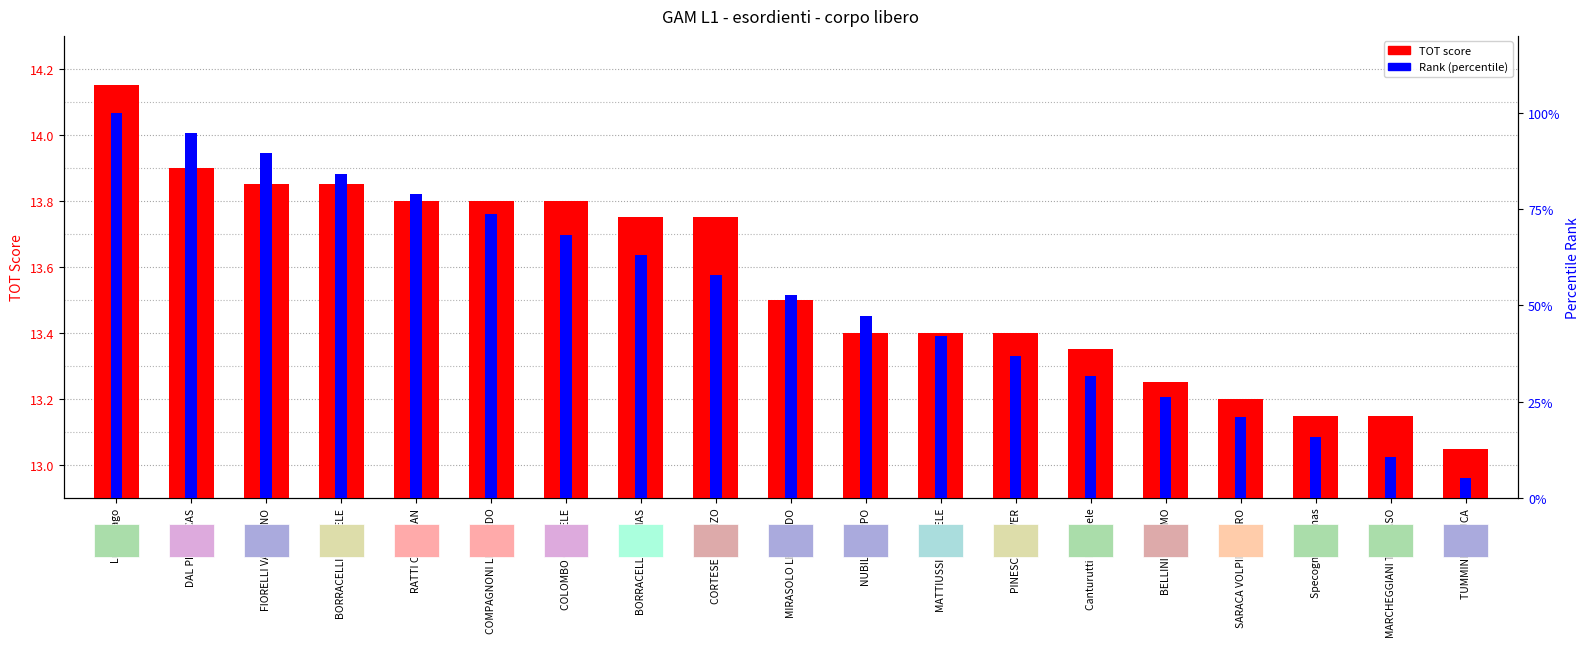

At Lusci Tiago, list the series in order from largest to smallest.

Rank (percentile), TOT score